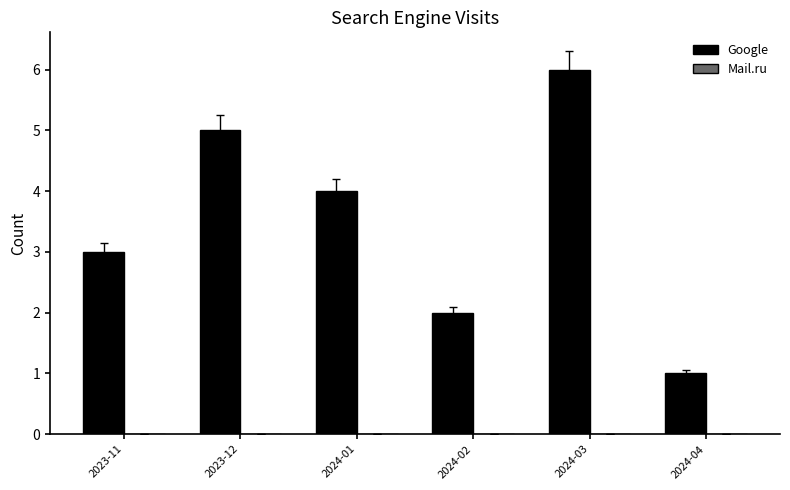

Which has a higher value, 2024-01 or 2024-04?

2024-01